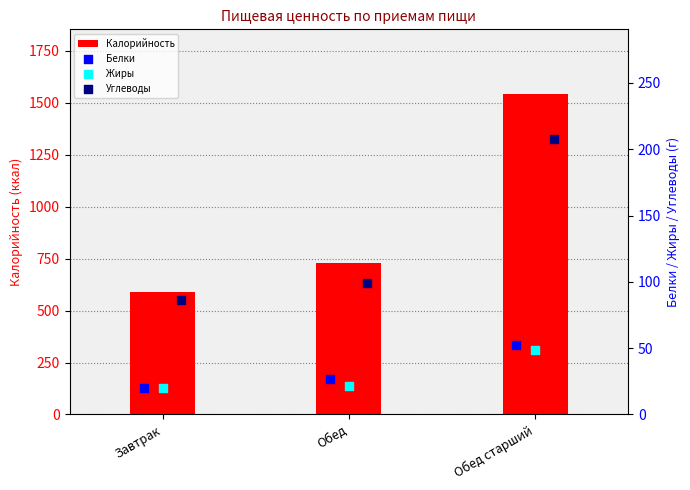

Which series has the largest total across all categories?

Калорийность